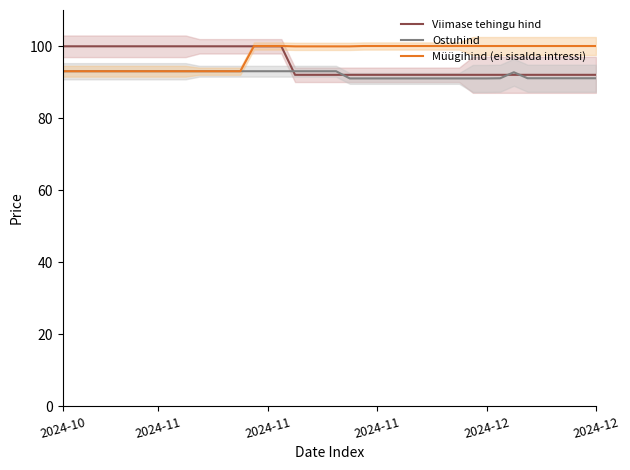

The Ostuhind series shows 45.9 at 2024-10. True or false?

False